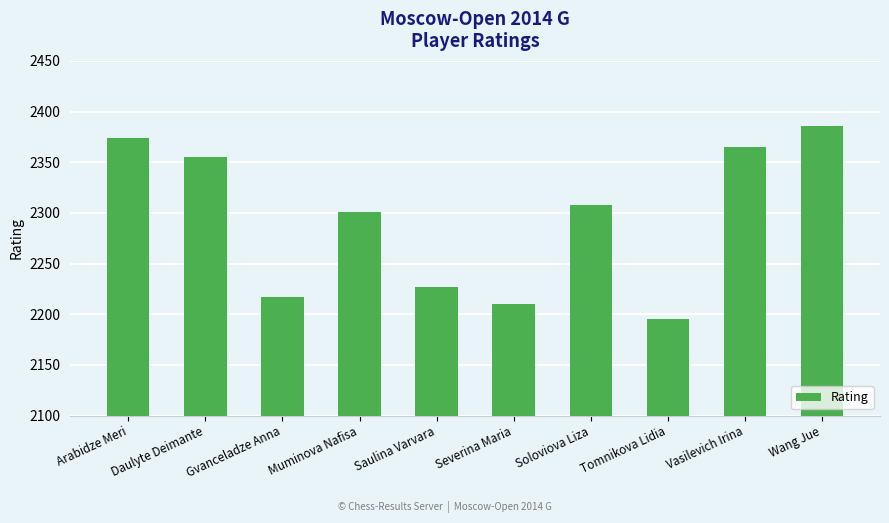

What is the change in value from Muminova Nafisa to Severina Maria?

-91